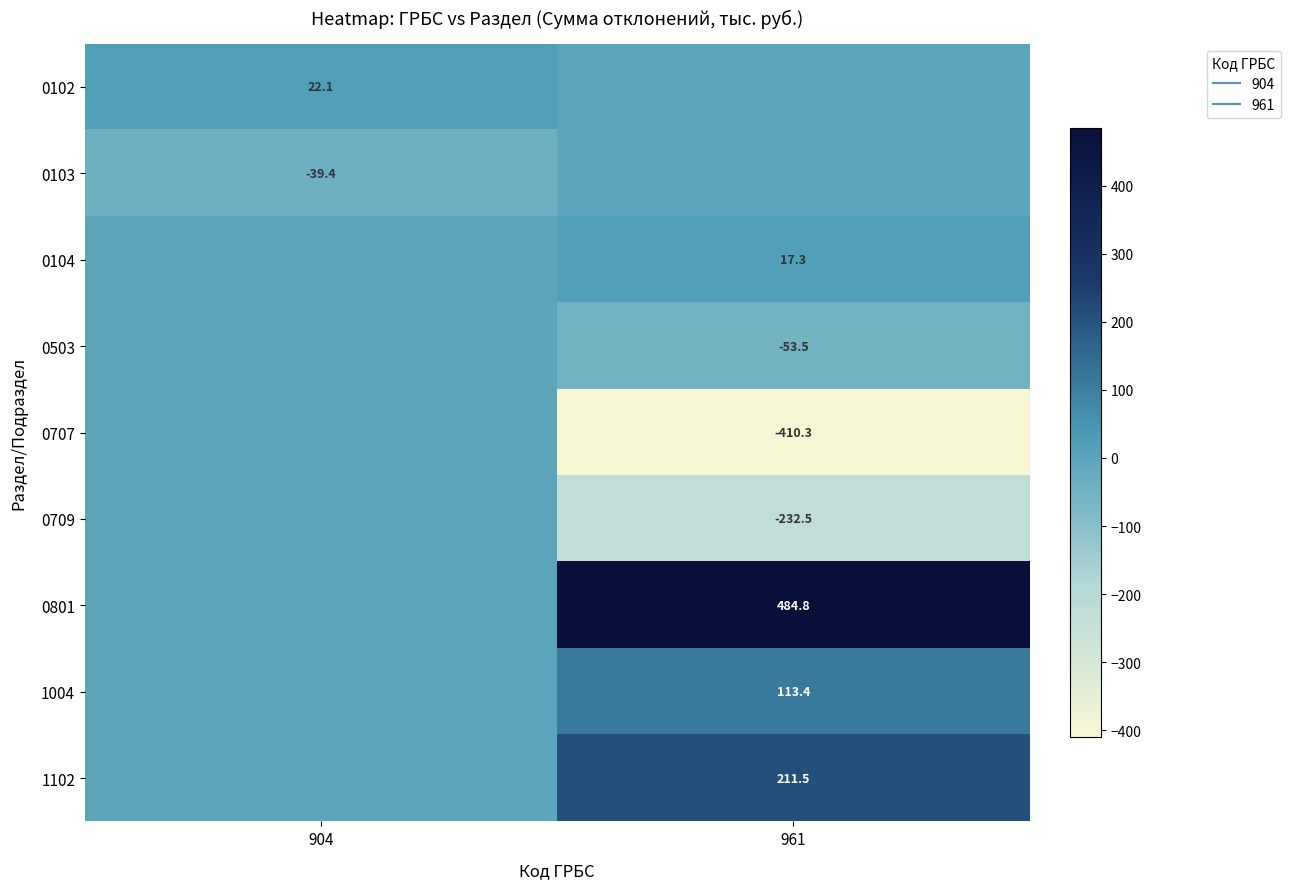

True or false: 0707 has a value of 165.2 at 904.

False